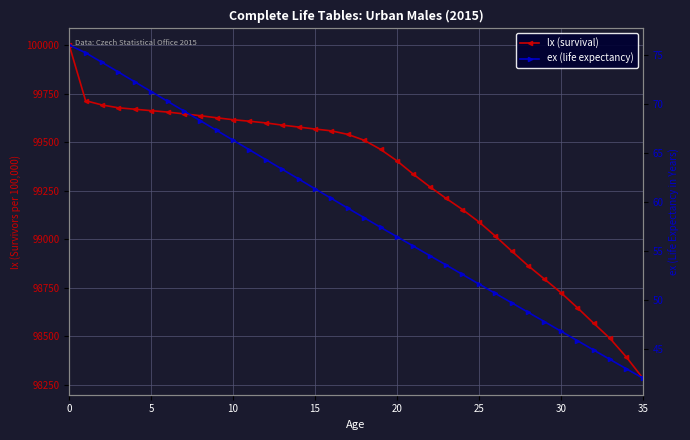

What are all the series names shown in the legend?

lx (survival), ex (life expectancy)